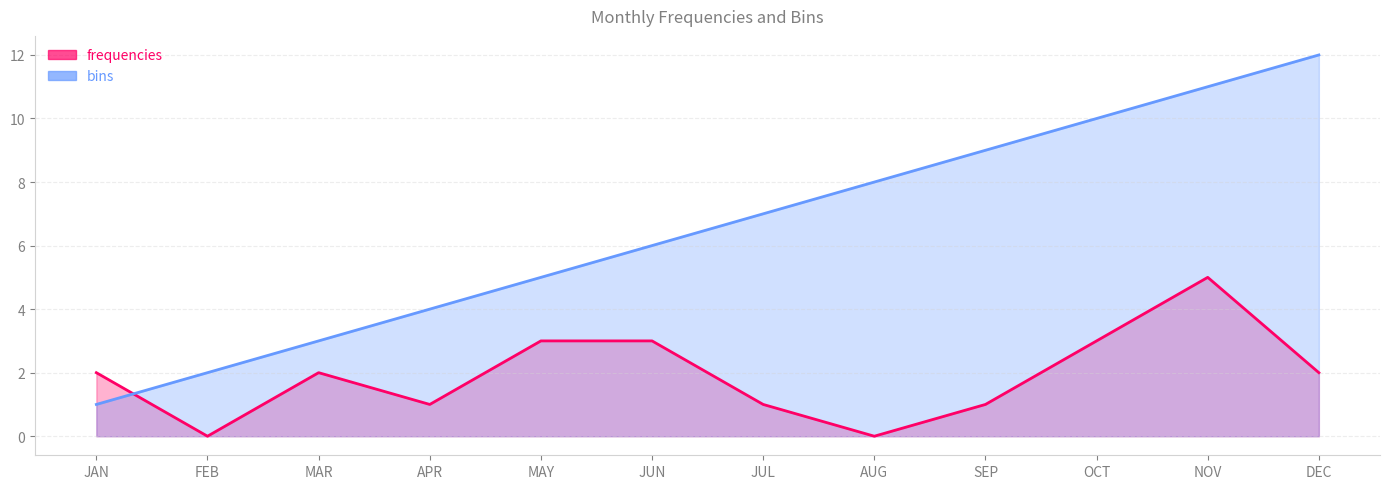

List the series in order of their overall mean, lowest first.

frequencies, bins